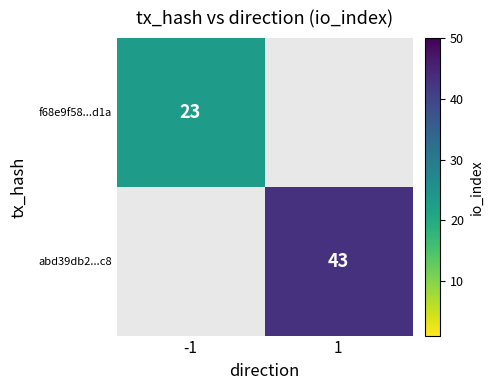

Which has a higher value, -1 or 1?

1